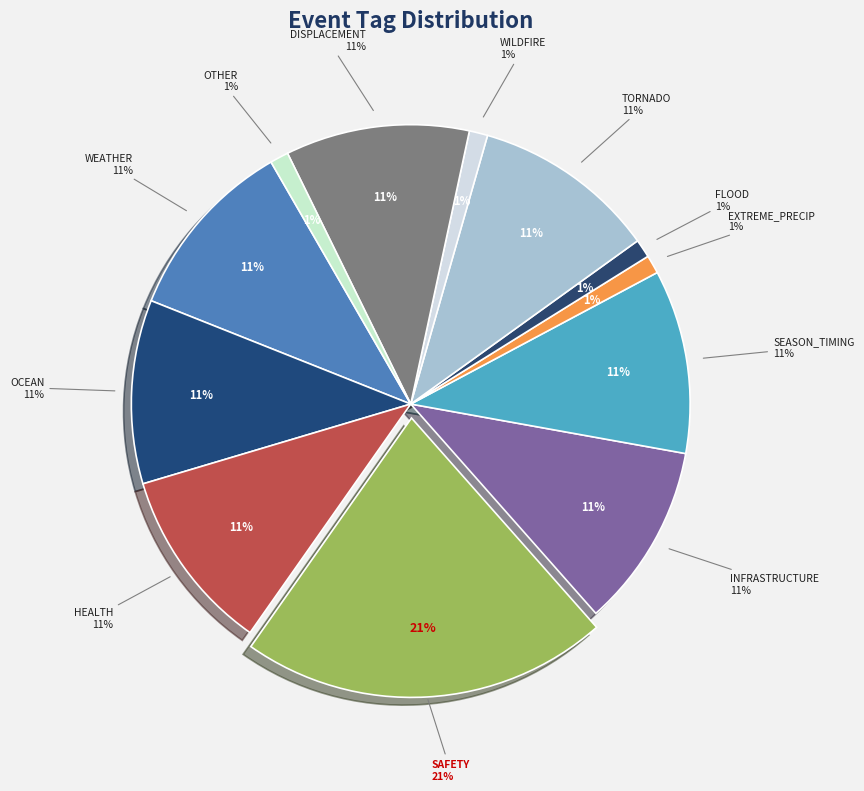

Which has a higher value, WILDFIRE or TORNADO?

TORNADO